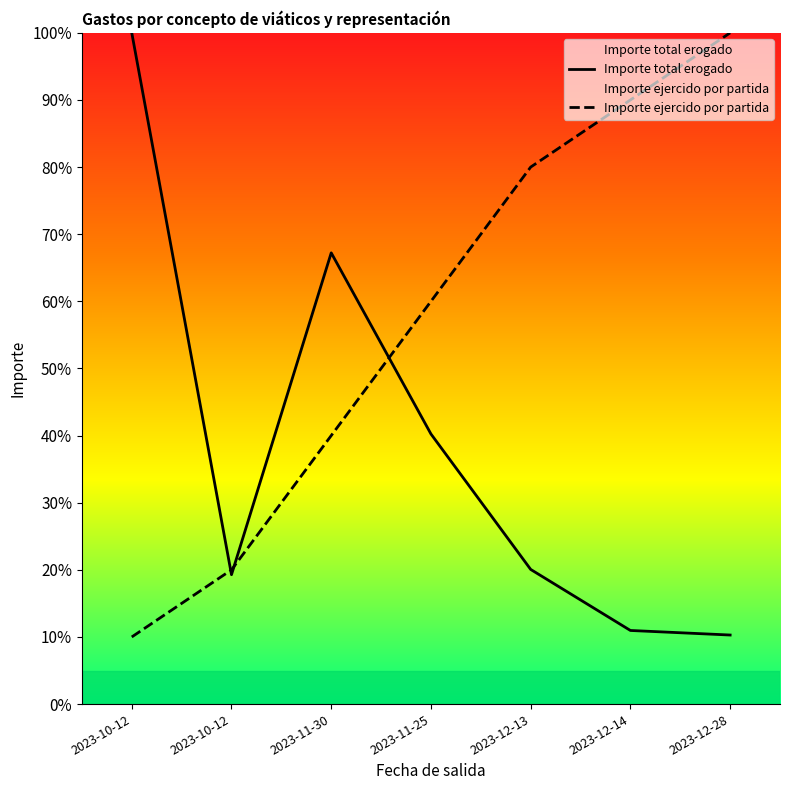

Rank the categories by Importe ejercido por partida value from highest to lowest.

2023-12-28, 2023-12-14, 2023-12-13, 2023-11-25, 2023-11-30, 2023-10-12, 2023-10-12